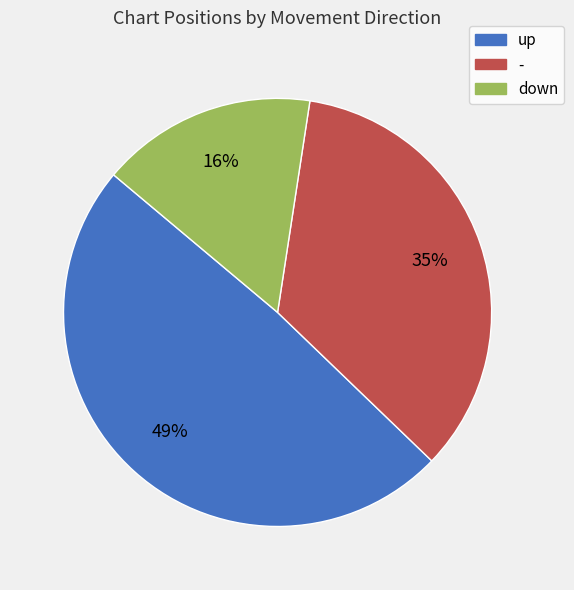

To the nearest percent, what is the difference between the largest and smallest slice percentages?

33%